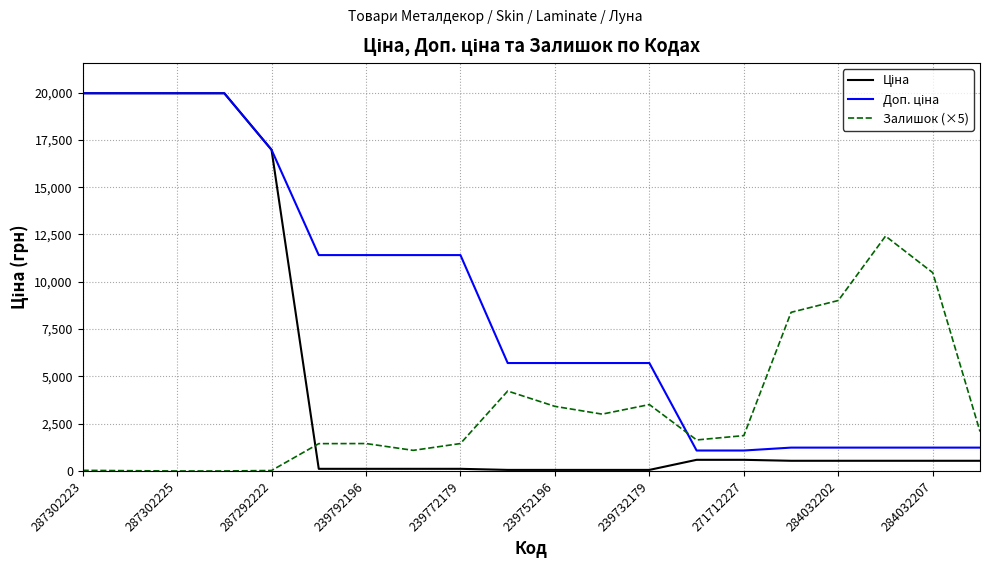

Is this an area chart (filled region under the line)?

No